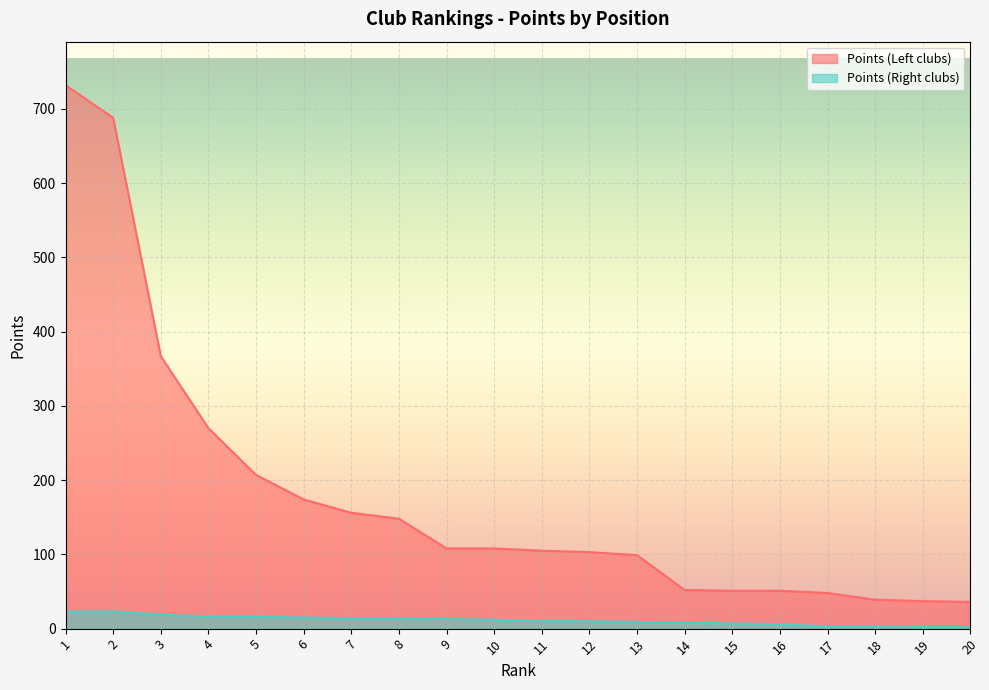

List the series in order of their peak value, highest first.

Points (Left clubs), Points (Right clubs)